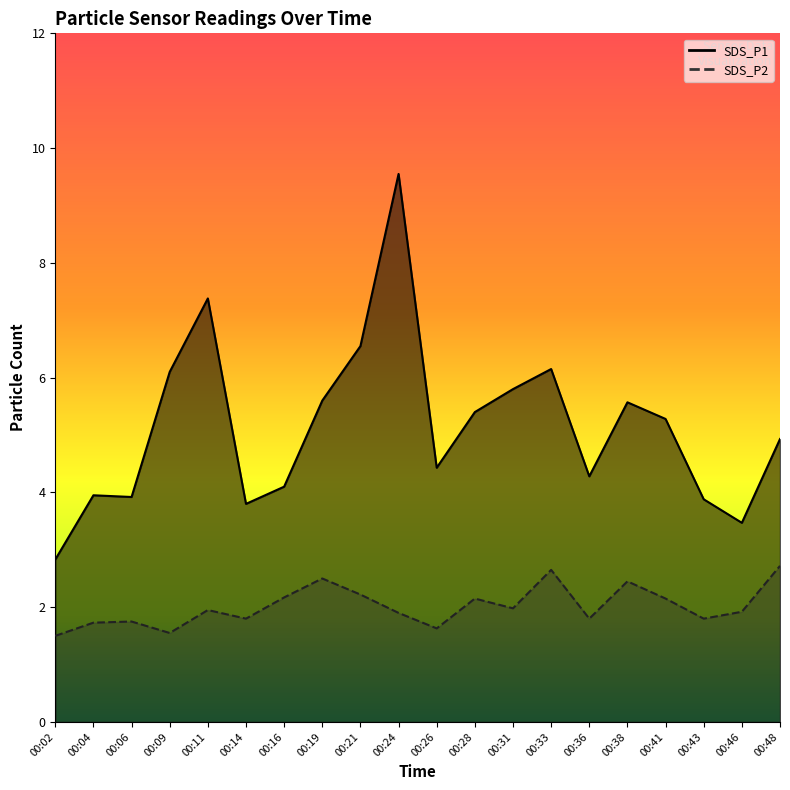

True or false: SDS_P2 has more than 2 interior local peaks.

True